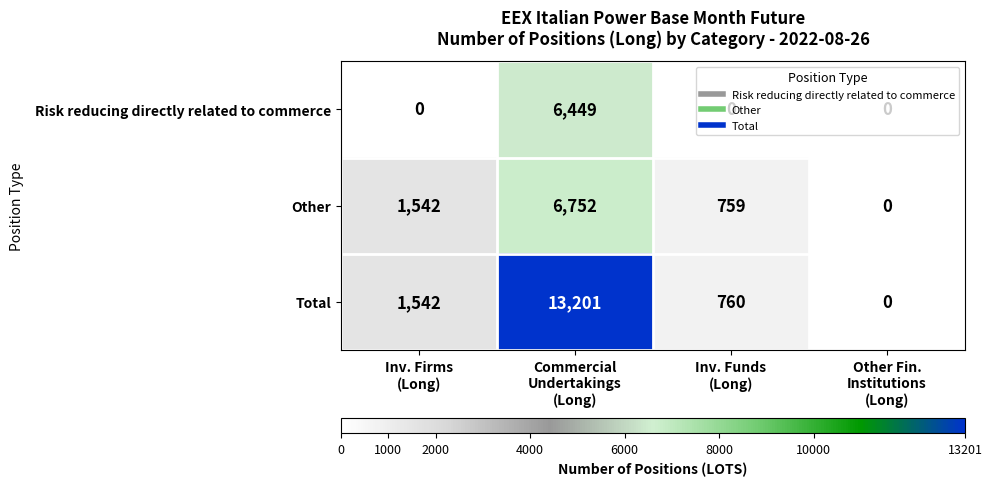

What is the difference between the maximum and minimum values in the Risk reducing directly related to commerce series?

6449